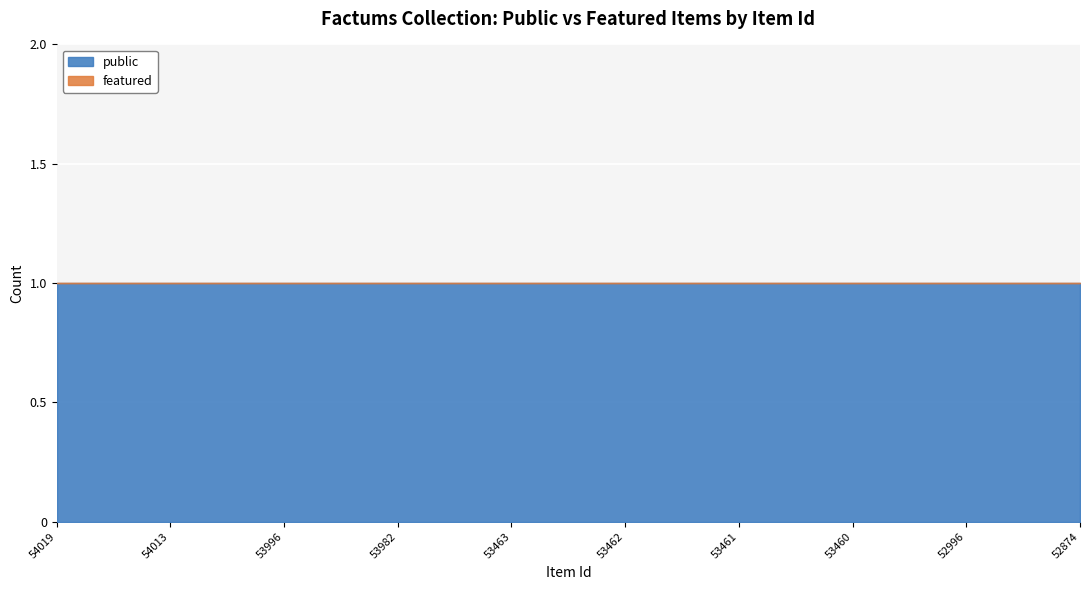

True or false: public has more than 2 interior local peaks.

False